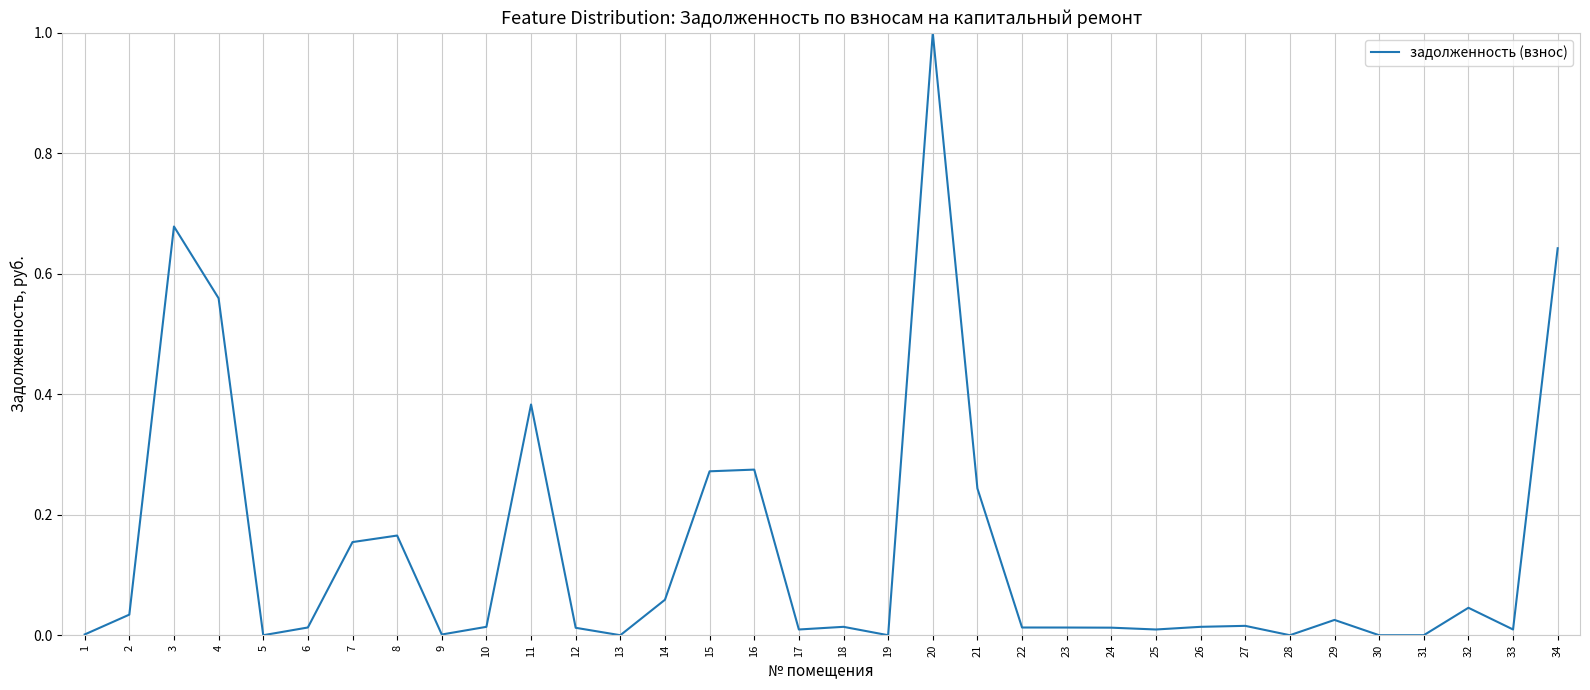

What is the difference between the maximum and minimum values?

1.0